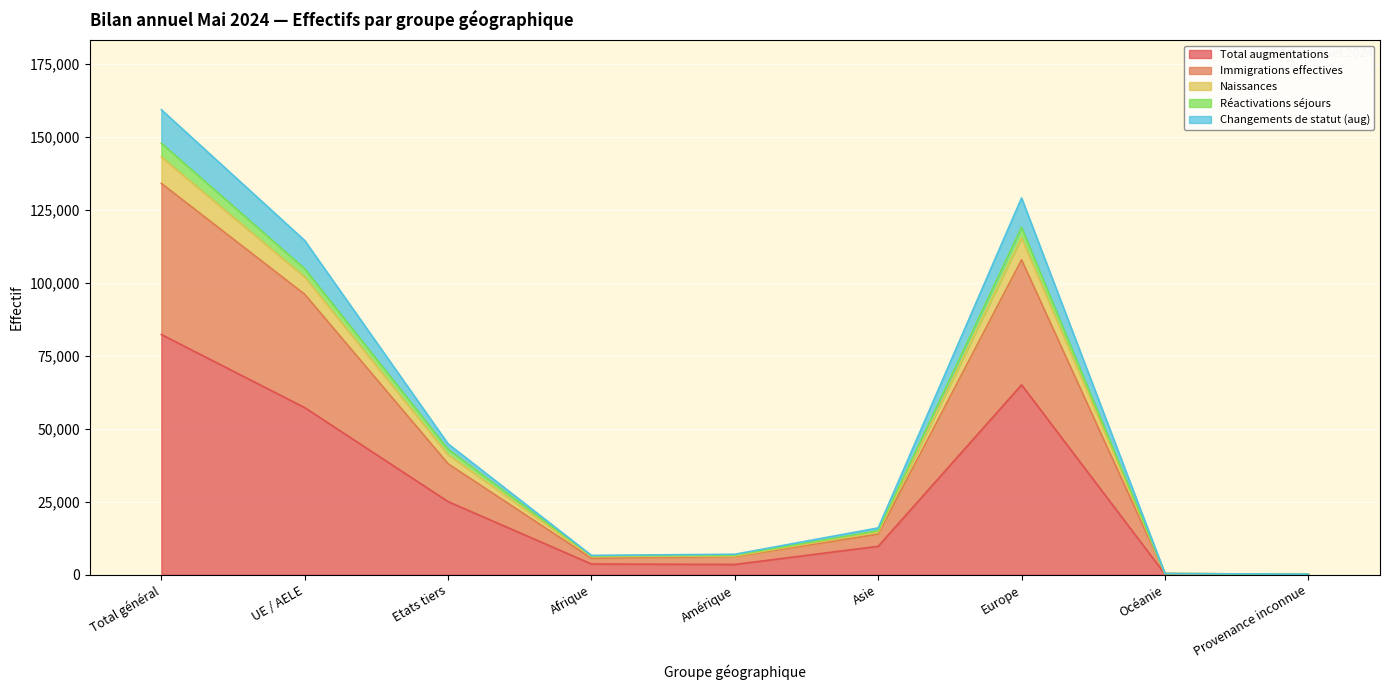

Which category has the highest value in the Réactivations séjours series?

Total général